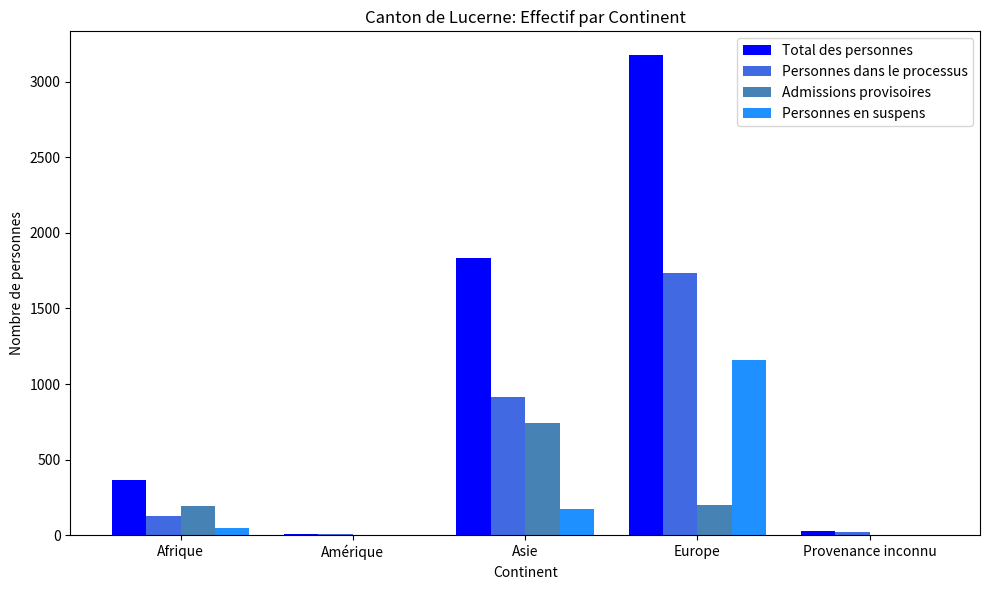

What value does the Personnes en suspens series have at Asie?

171